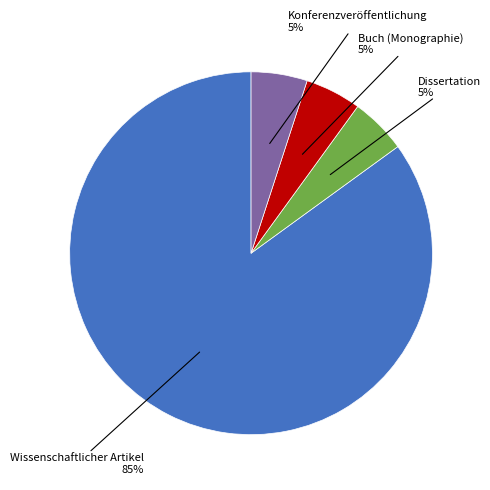

To the nearest percent, what is the average slice percentage?

25%